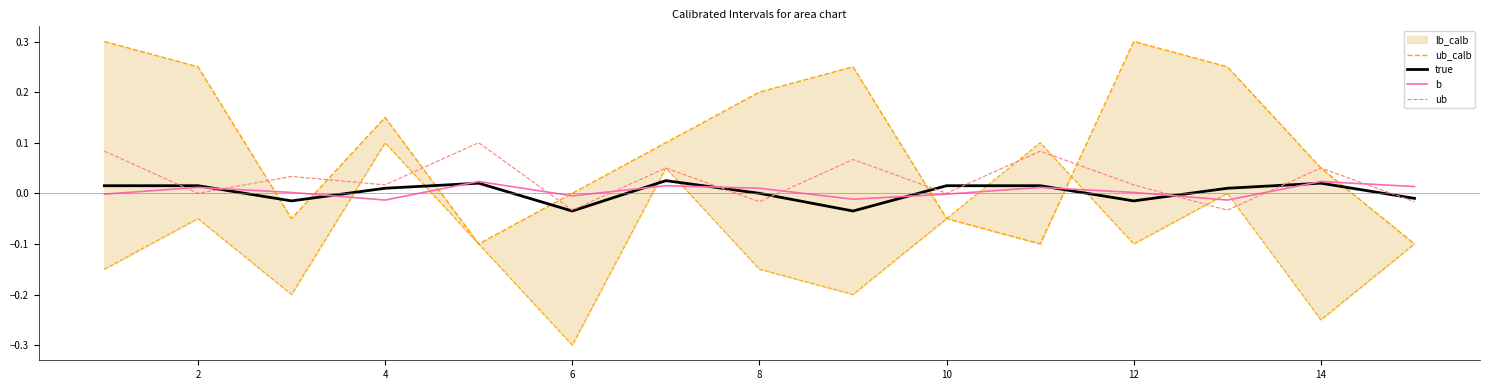

Is it true that true equals -0.1 at 6?

False